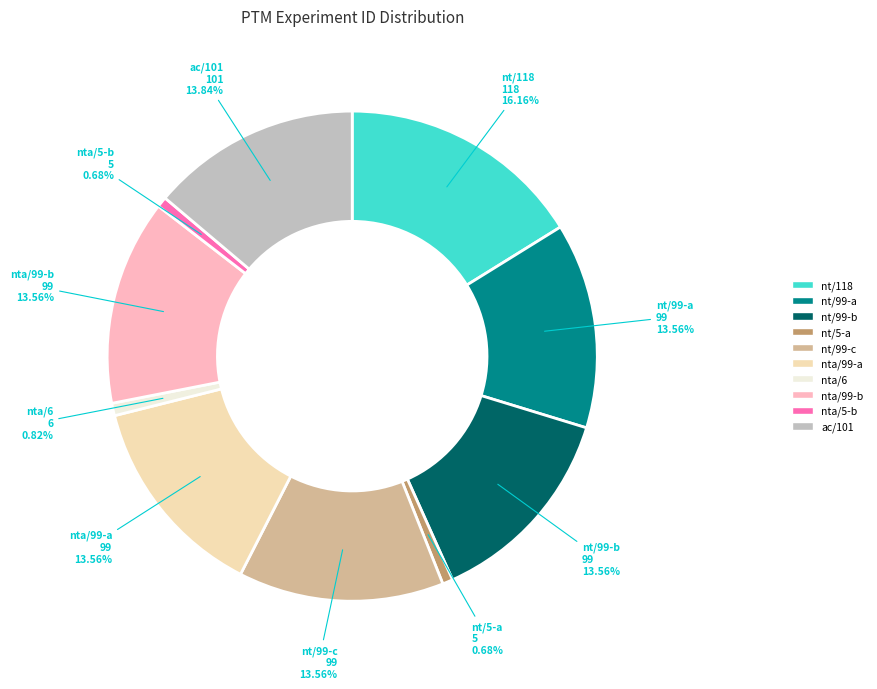

Does any single category account for the majority?

No